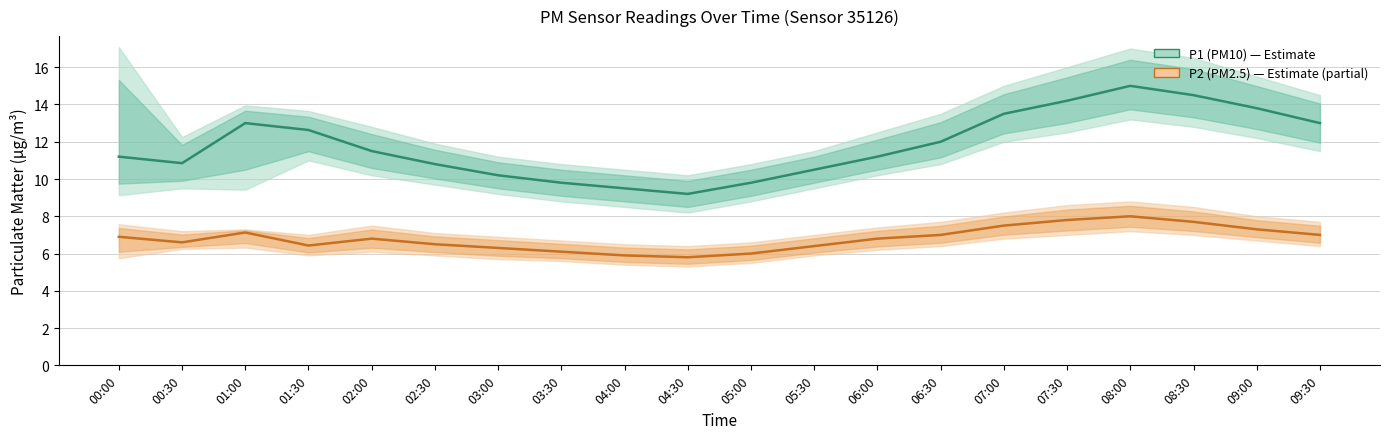

What position from the left is 01:30?

4